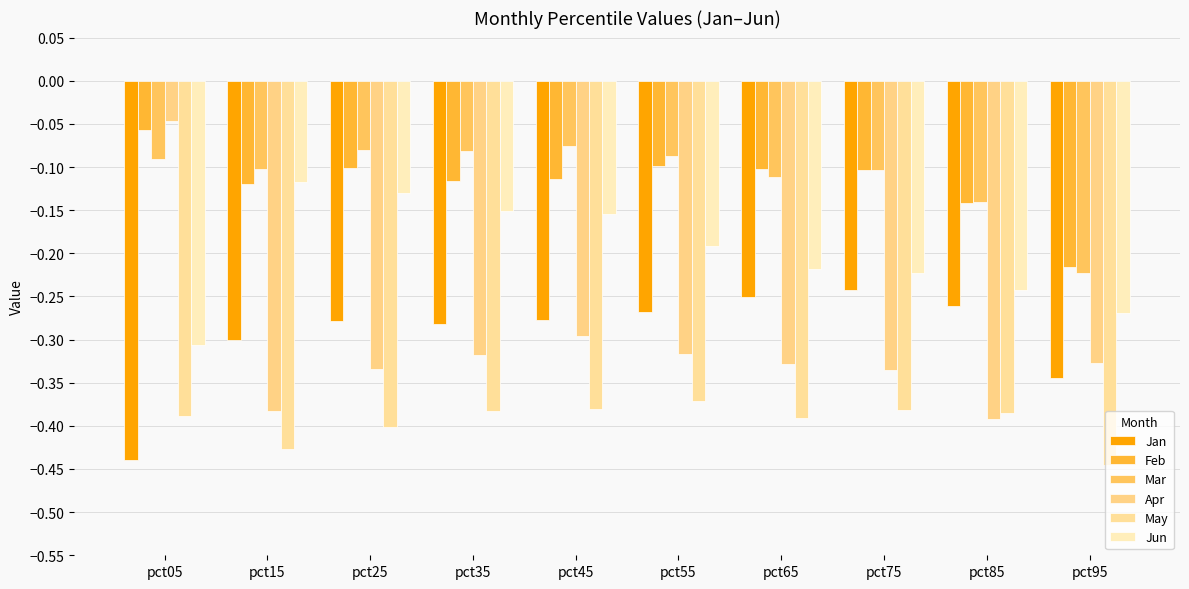

Rank the series by their maximum value, from lowest to highest.

May, Jan, Jun, Mar, Feb, Apr